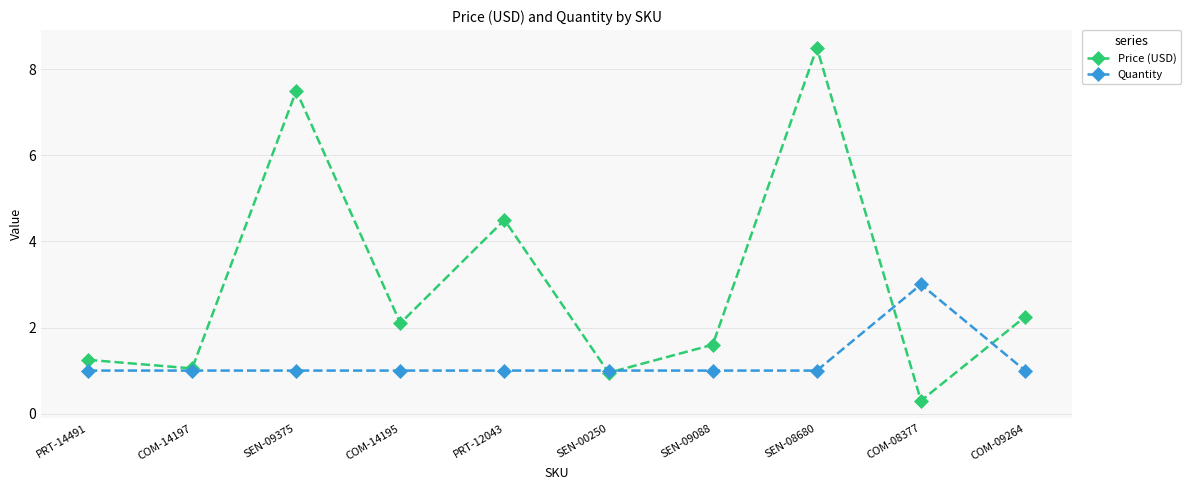

What is the total value across all series at SEN-08680?

9.5